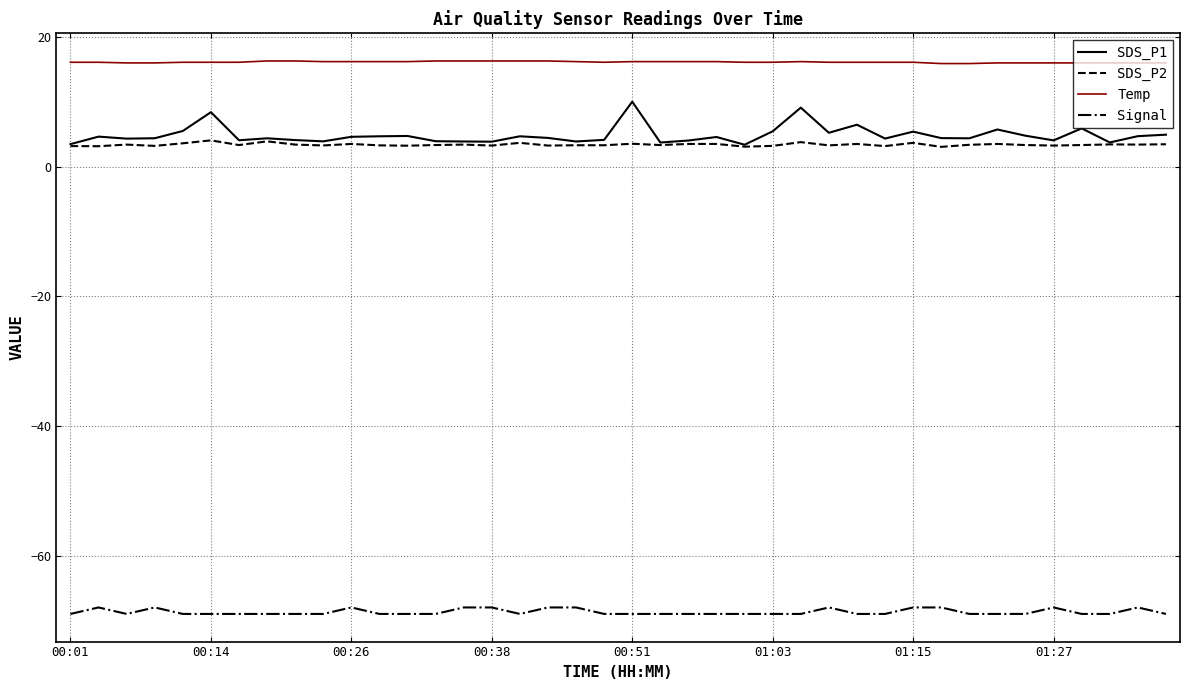

Rank the series by their maximum value, from highest to lowest.

Temp, SDS_P1, SDS_P2, Signal